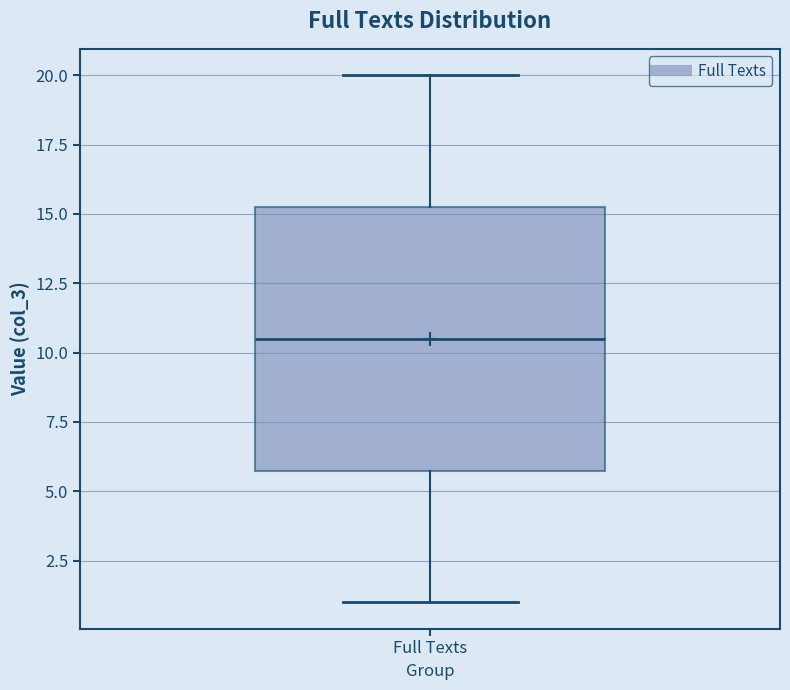

Read this box plot against the y-axis: the position of the median line, the range covered by the box, and the ends of both whiskers. The values are not printed on the chart, so give them approximately, as read against the axis.

median 10.5, box 6.0 to 15.5, whiskers 1.0 to 20.0